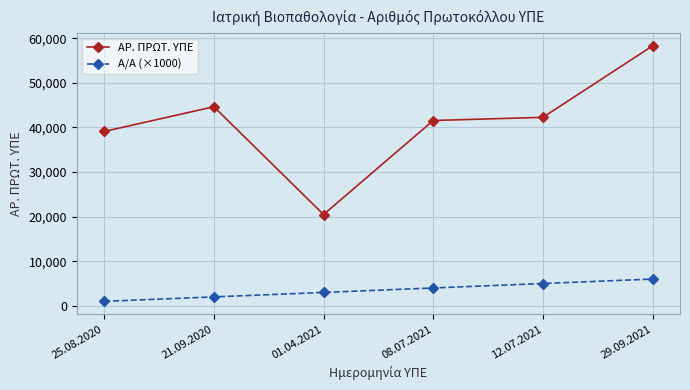

Is the value of Α/Α (×1000) at 29.09.2021 greater than the value of ΑΡ. ΠΡΩΤ. ΥΠΕ at 08.07.2021?

No